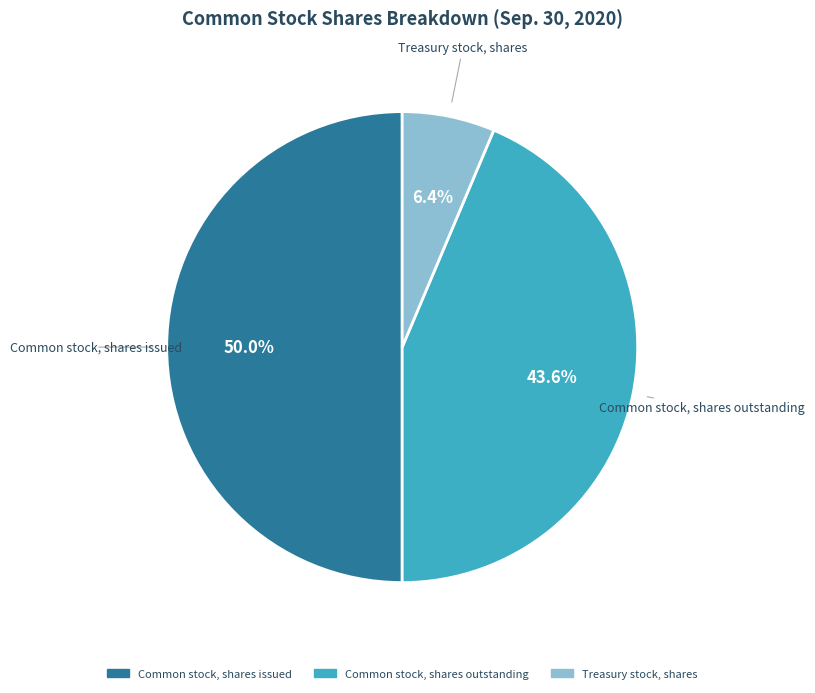

Which category has the biggest portion of the pie?

Common stock, shares issued